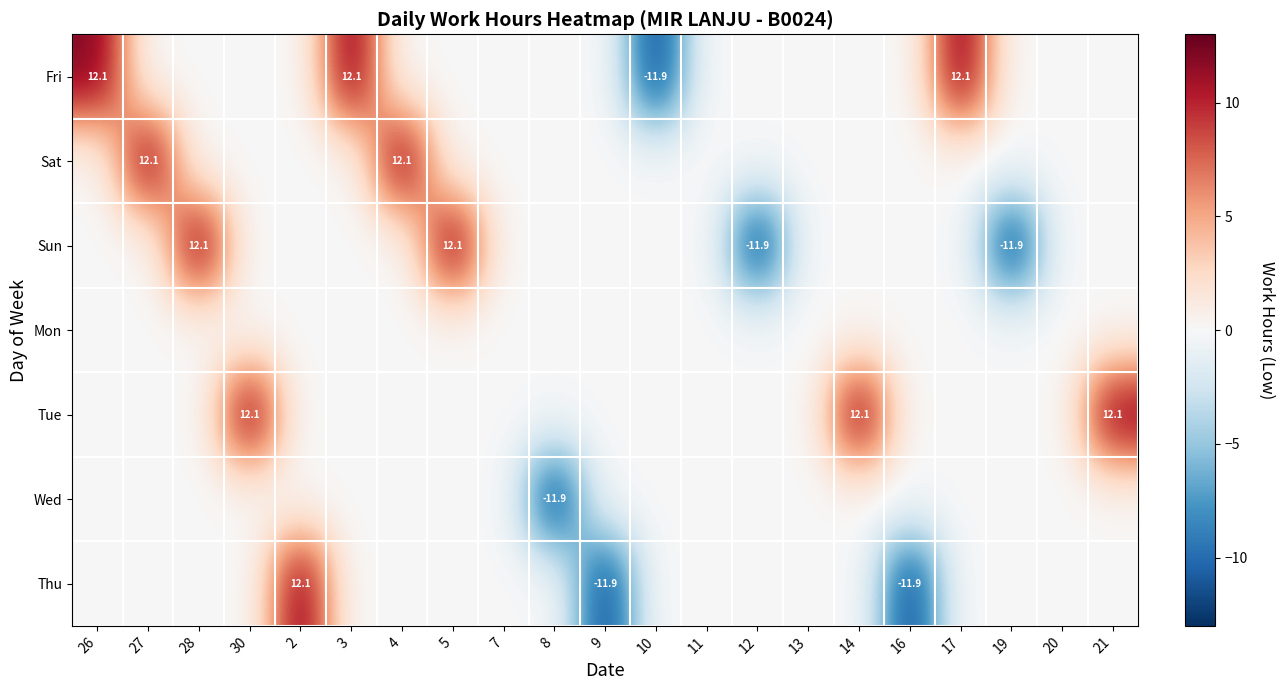

Between 26 and 20, which is larger?

26